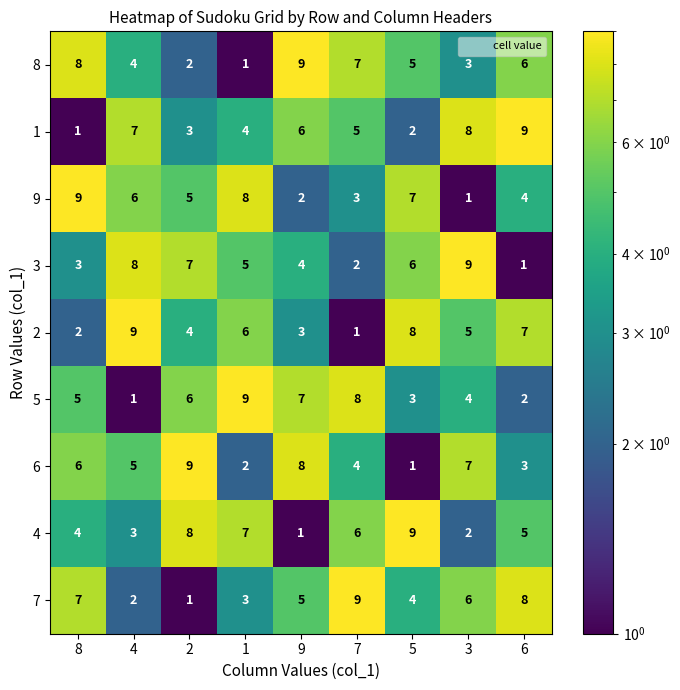

What is the difference between the 3 values at 3 and 5?

3